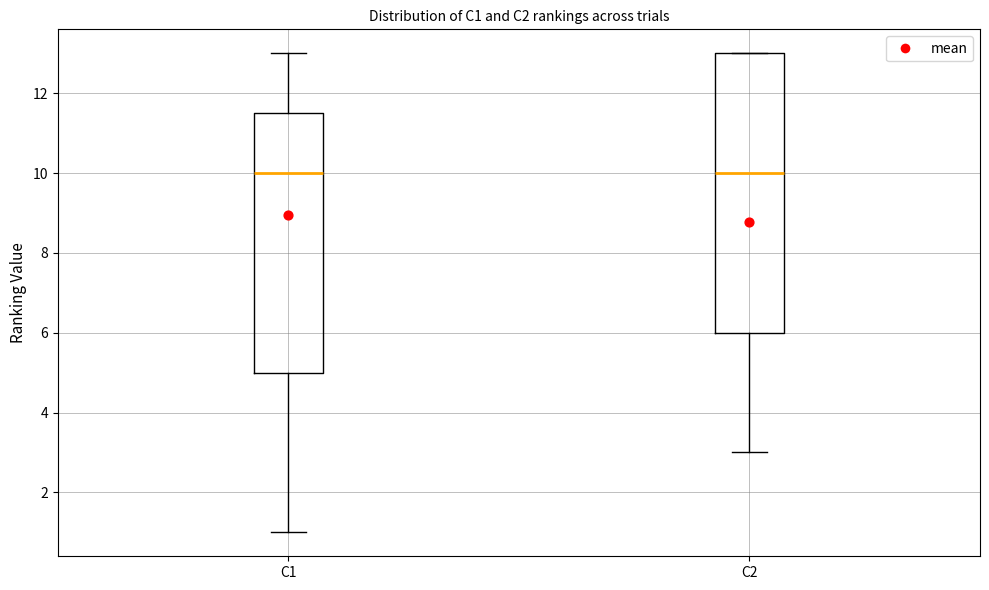

Which box is the tallest, from its lower edge to its upper edge?

C2